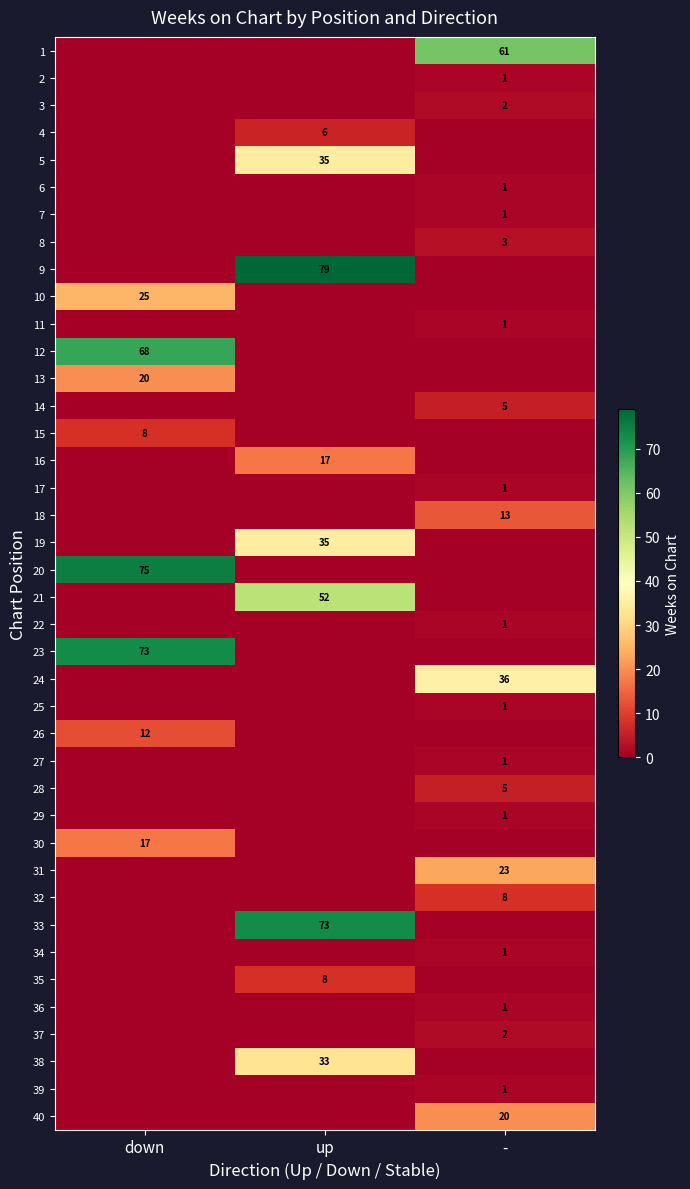

True or false: 18 has a value of 13 at -.

True